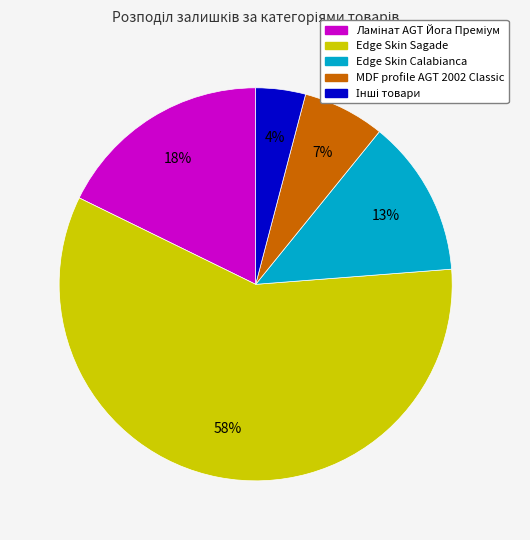

Does any single category account for the majority?

Yes